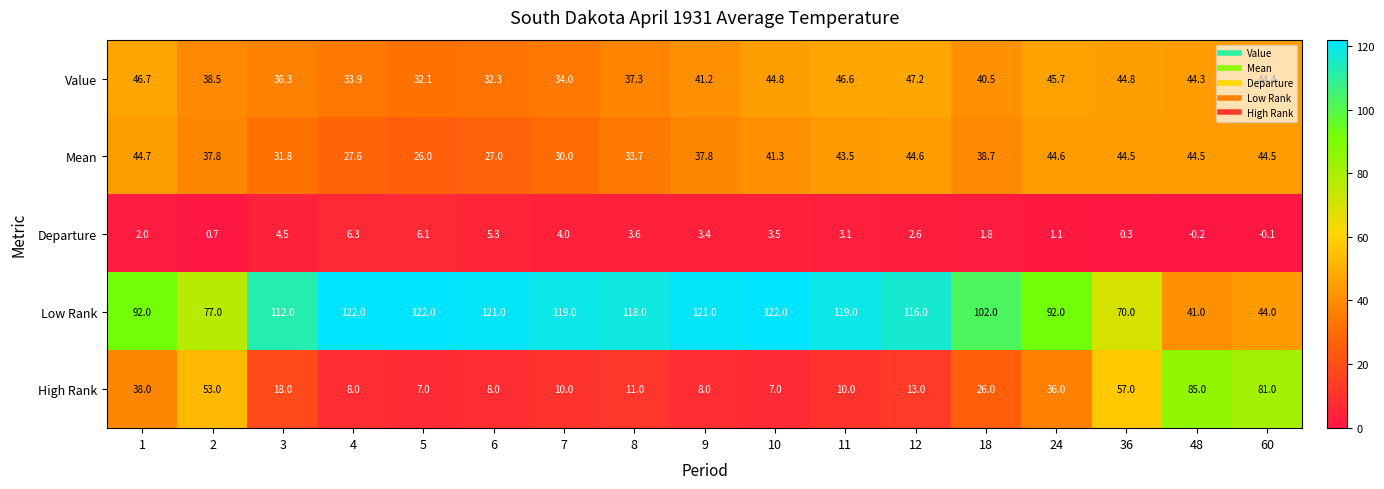

Which series has the widest spread of values?

Low Rank